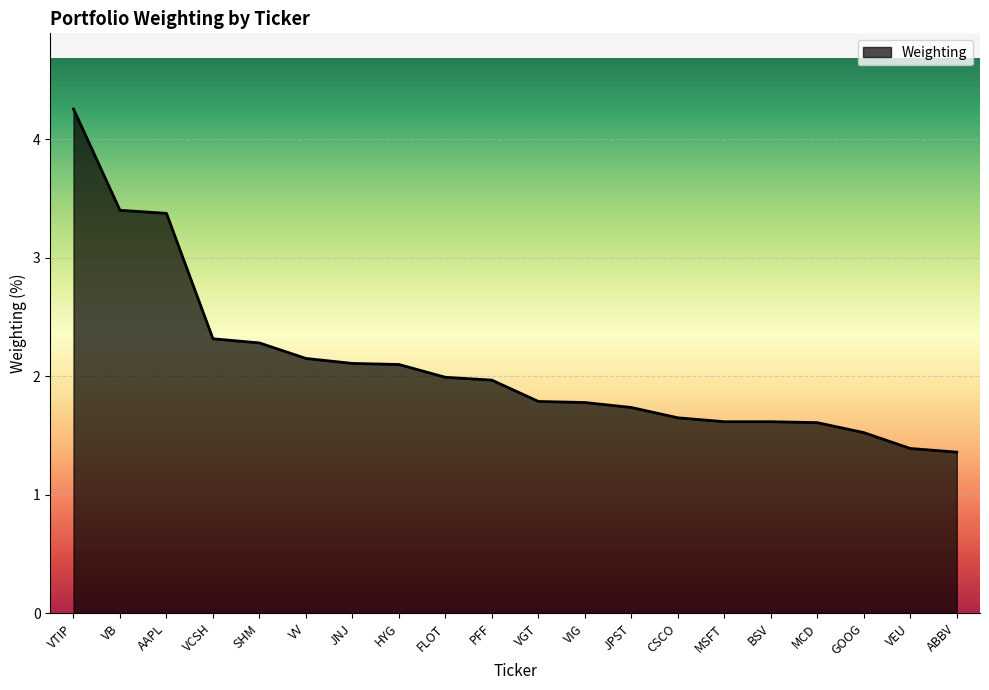

At which category does the chart reach its peak across all series?

VTIP